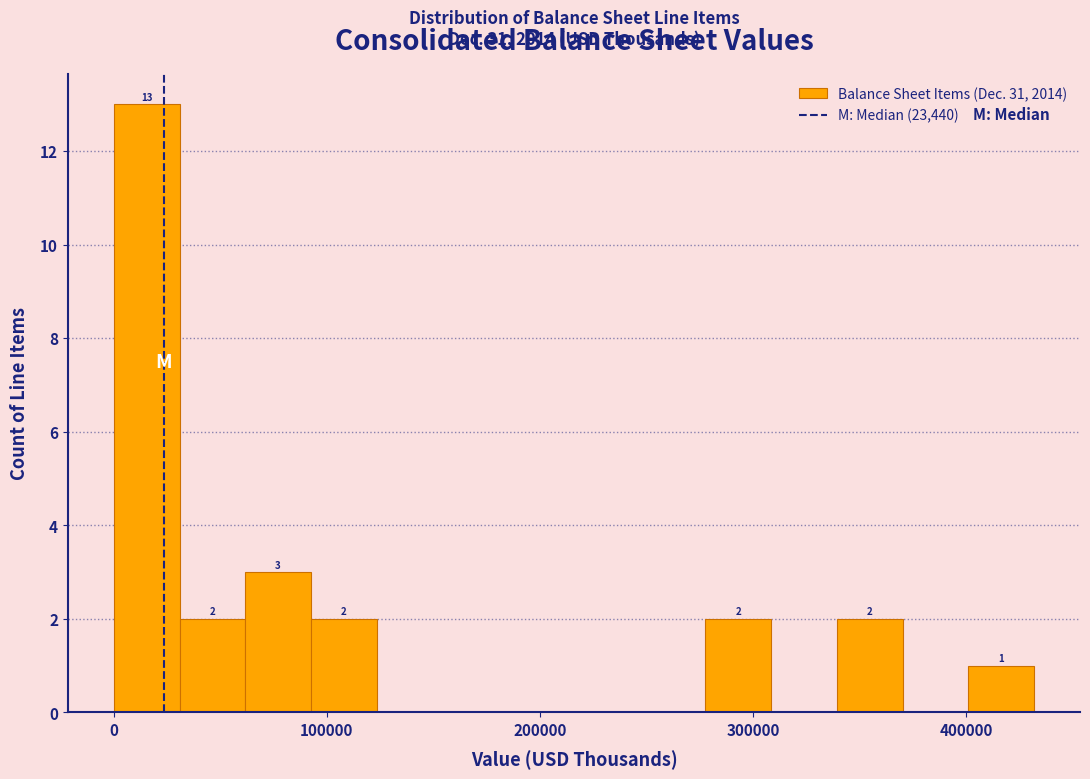

Around what value on the x-axis is the tallest bar? Give the approximate position of its centre, as read against the axis.

20000